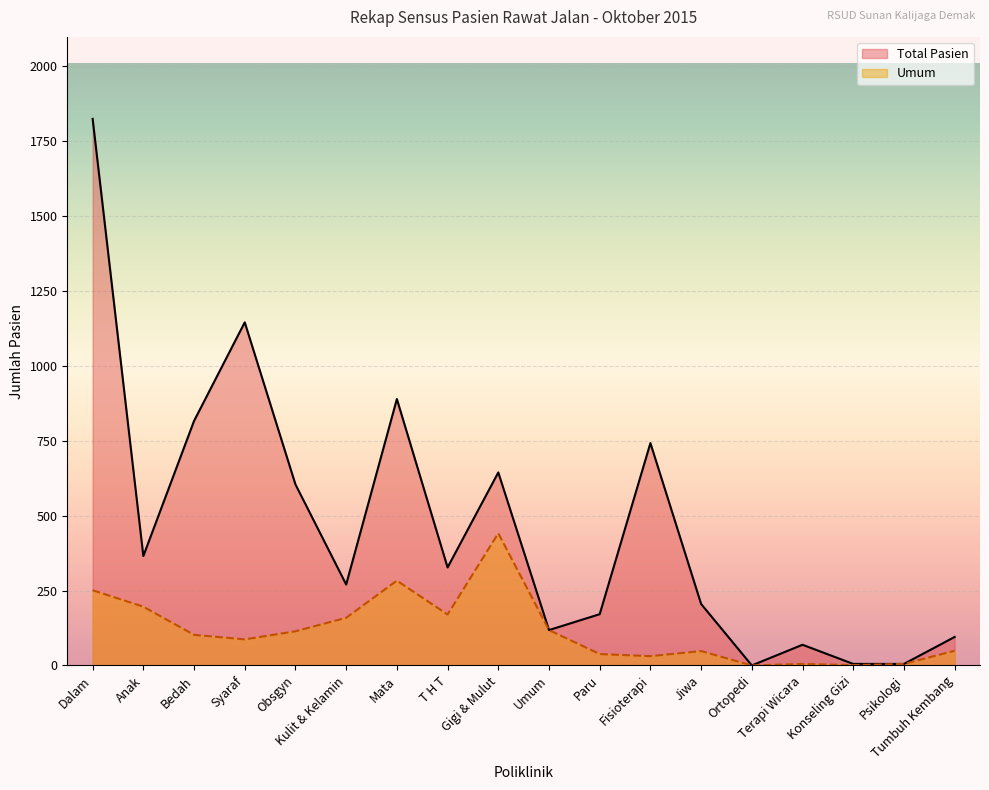

At which category is the sum across all series the highest?

Dalam